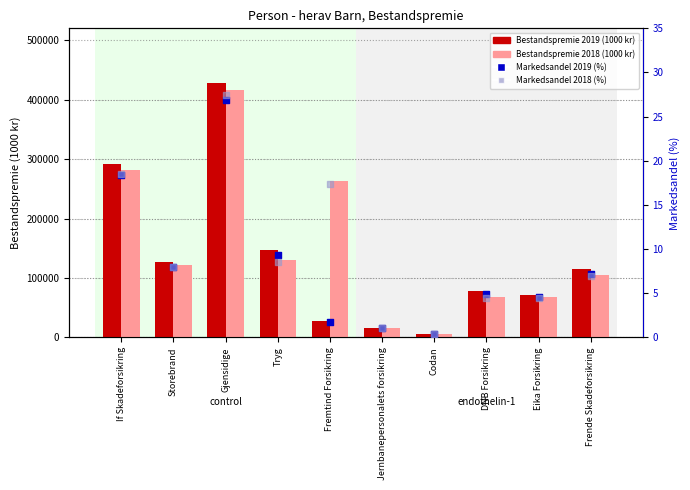

What is the total value across all series at Codan?

11830.8